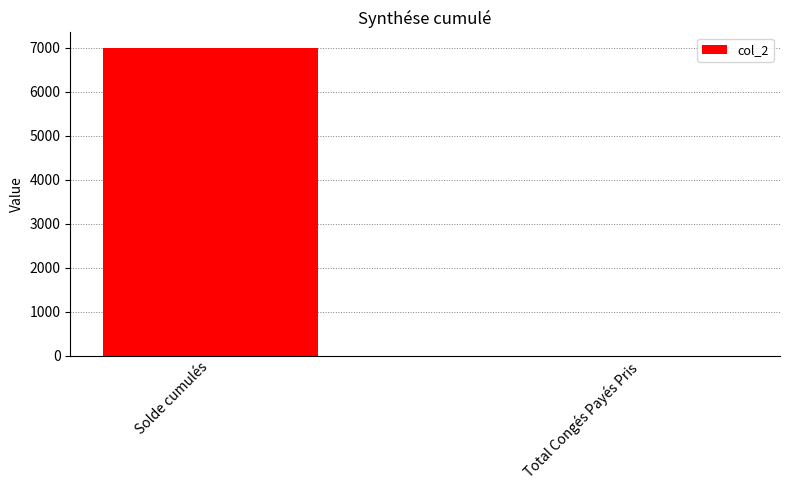

Are the bars horizontal?

No